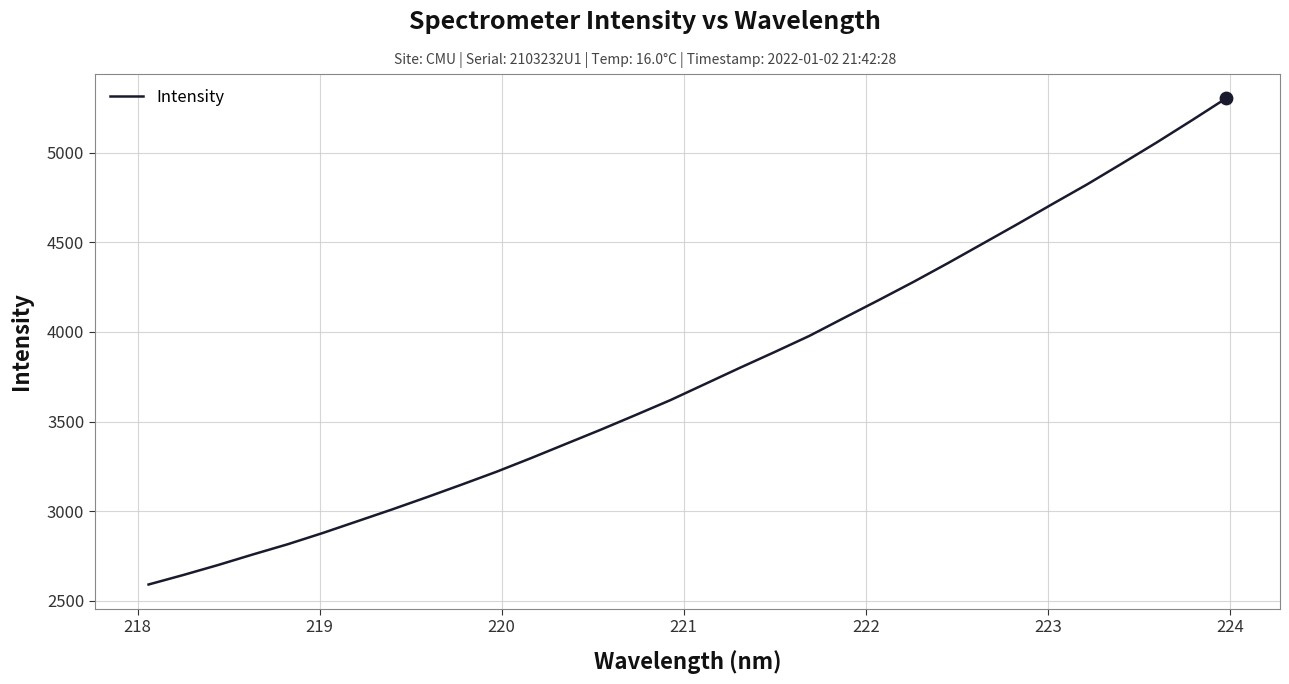

What is the smallest value displayed?

2591.3